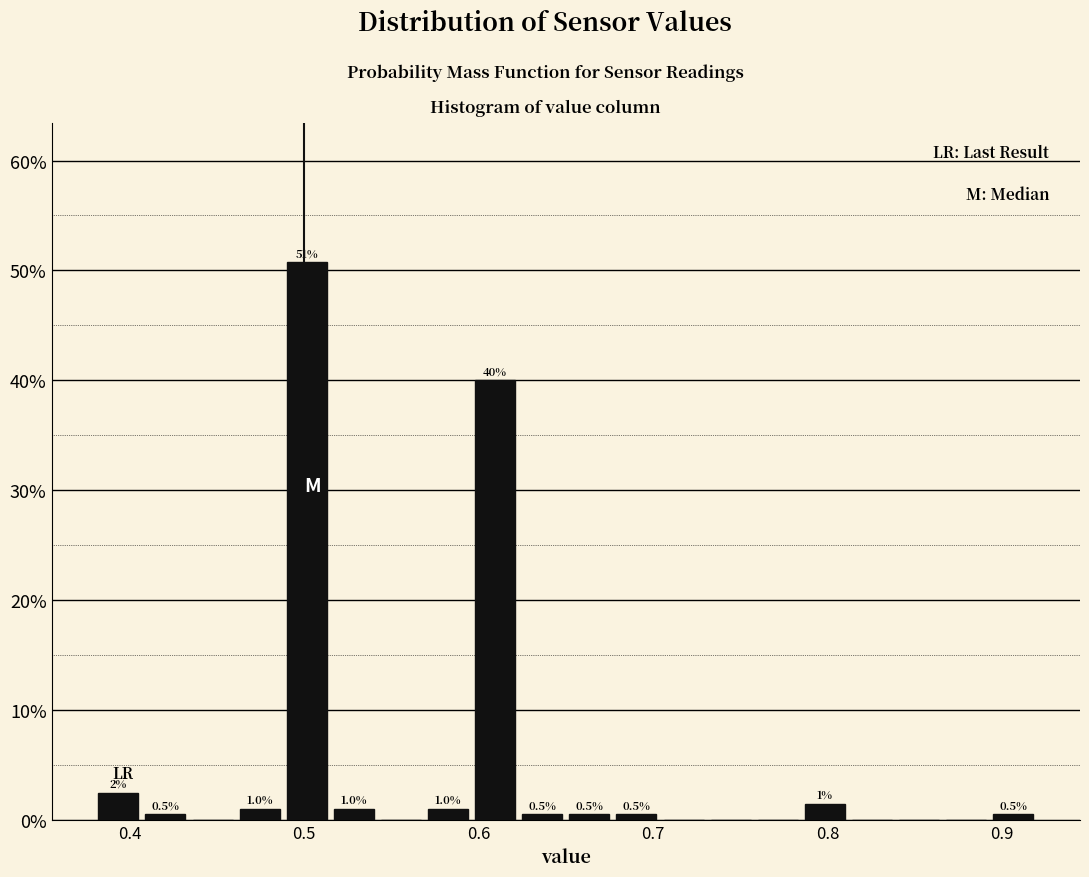

Around what value on the x-axis is the tallest bar? Give the approximate position of its centre, as read against the axis.

0.50